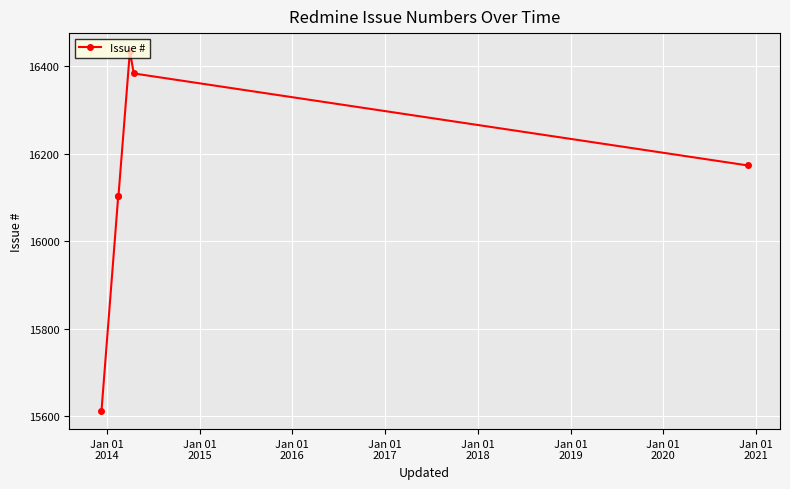

What is the difference between the maximum and minimum values?

822